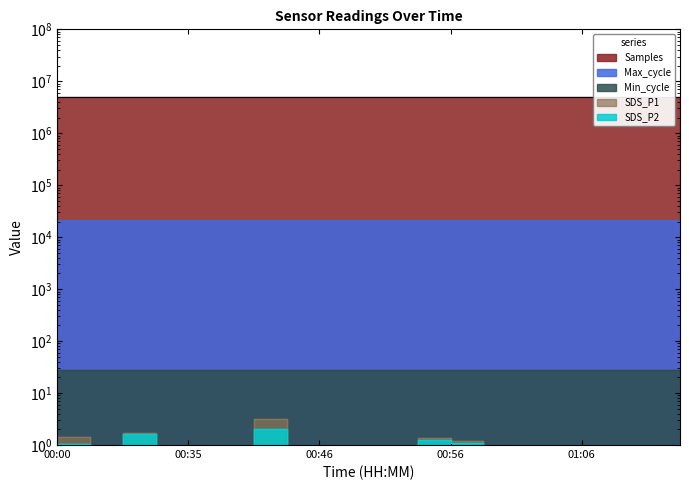

What is the sum of all SDS_P2 values?

18.2